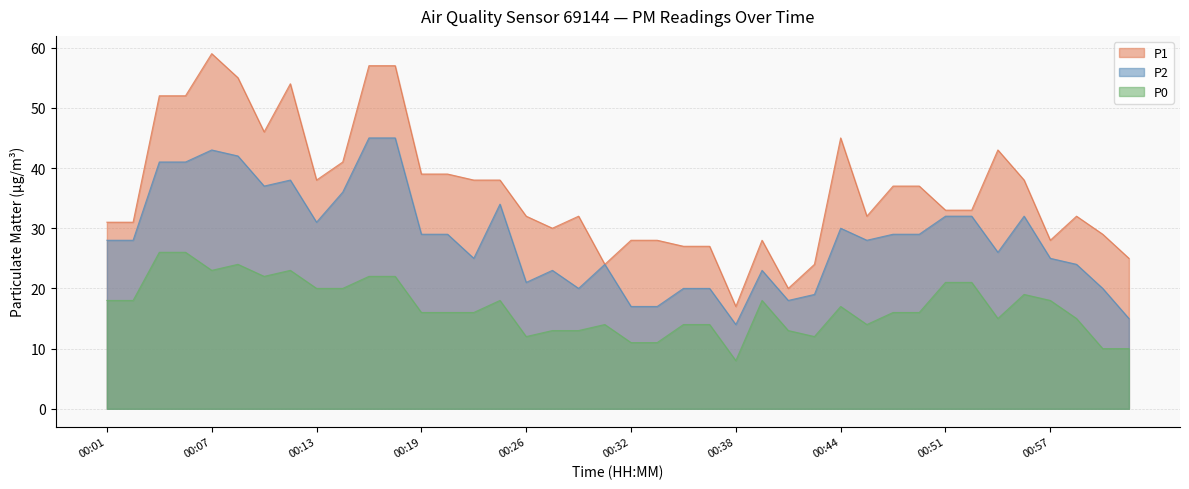

True or false: P2 and P0 intersect in this chart.

False